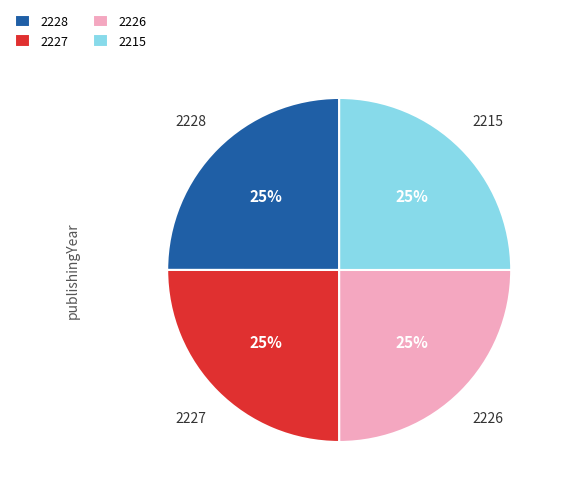

True or false: 2215 accounts for 25% of the total.

True